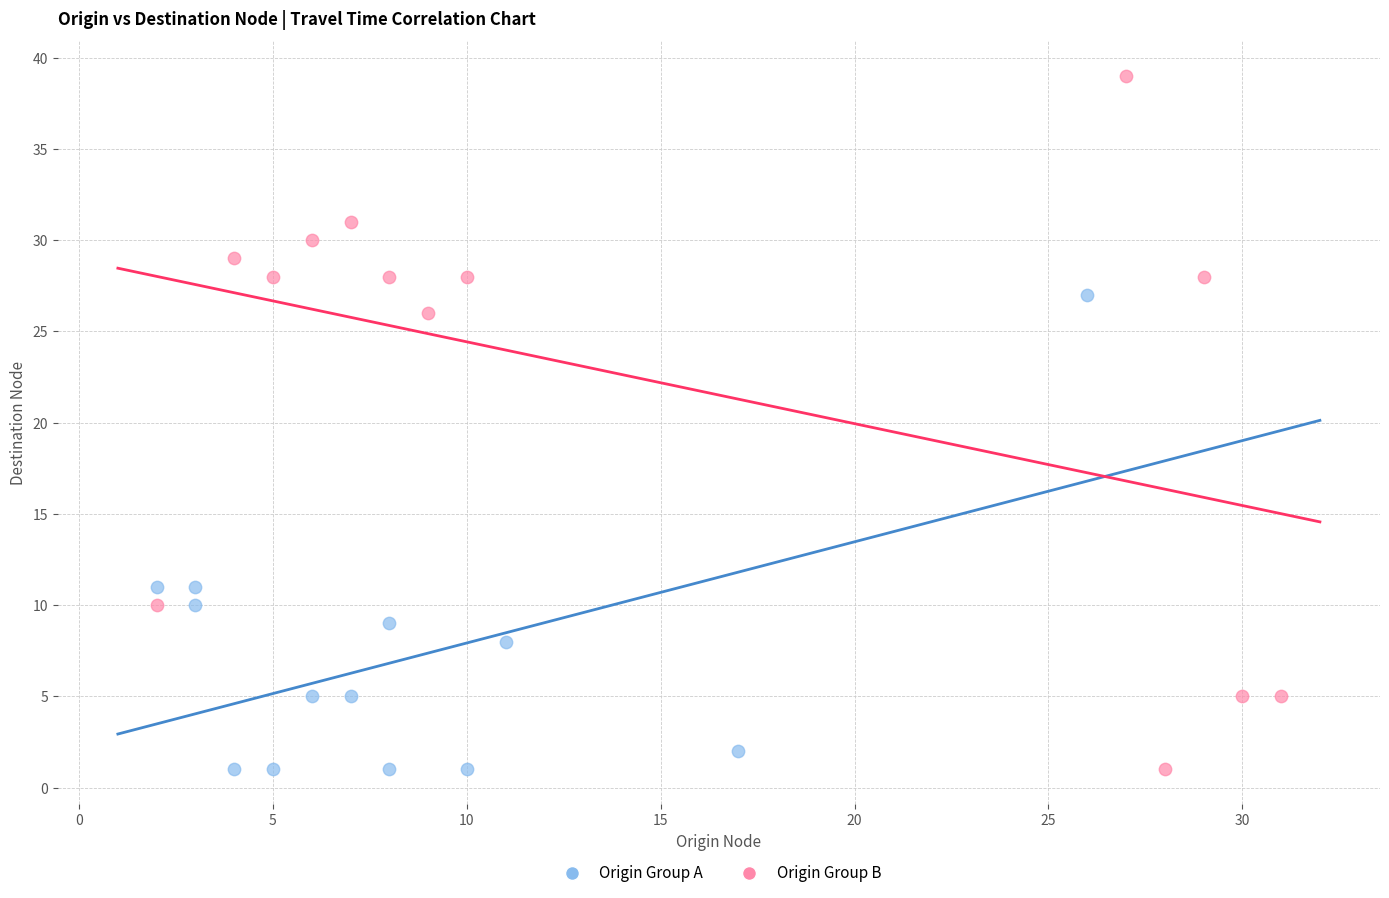

Which series has the widest spread of Y values?

Origin Group B